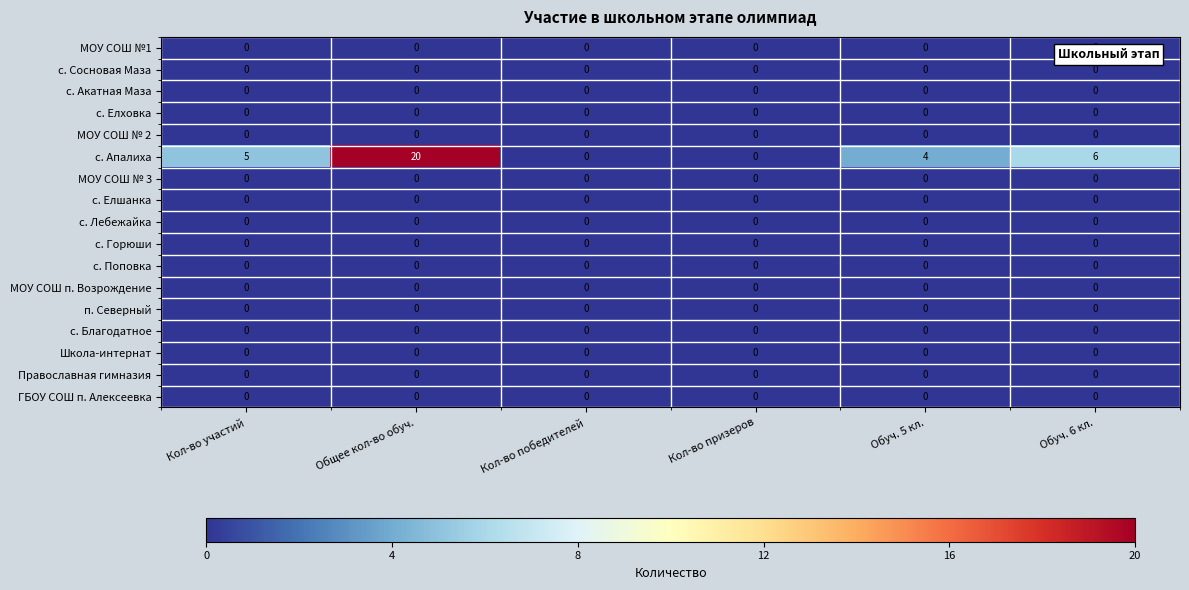

Which series has the widest spread of values?

с. Апалиха